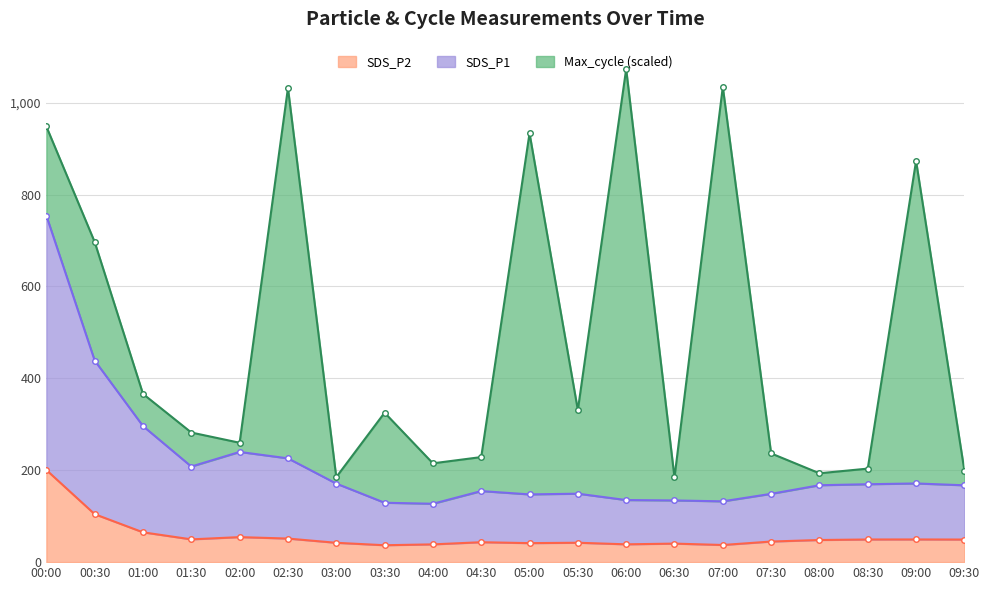

What is the value of the SDS_P1 point at the 18th from the left?

169.6